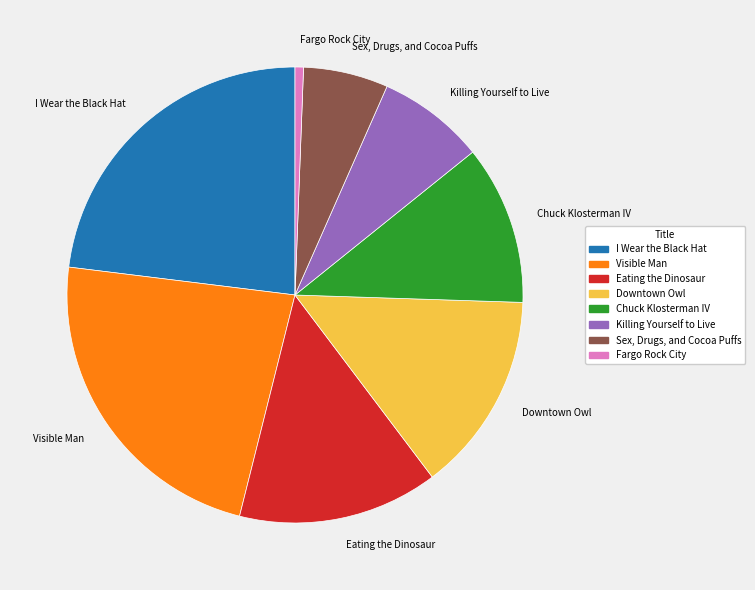

What is the ratio of the value at Downtown Owl to the value at I Wear the Black Hat?

0.6